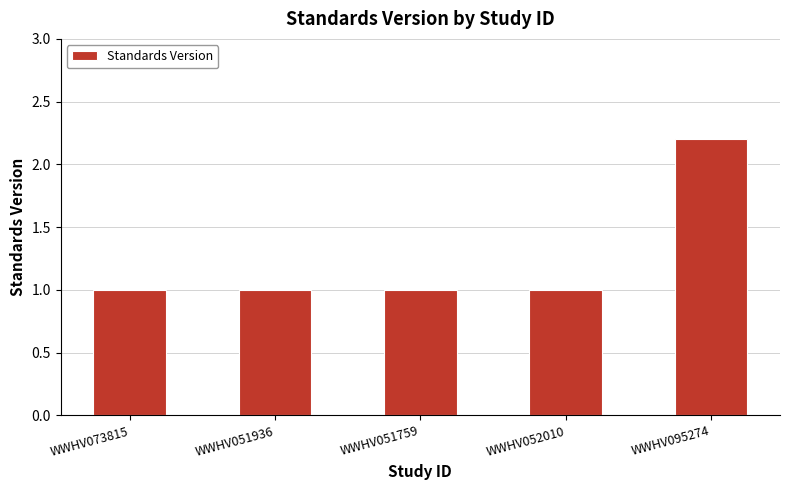

Count the number of data series in this chart.

1